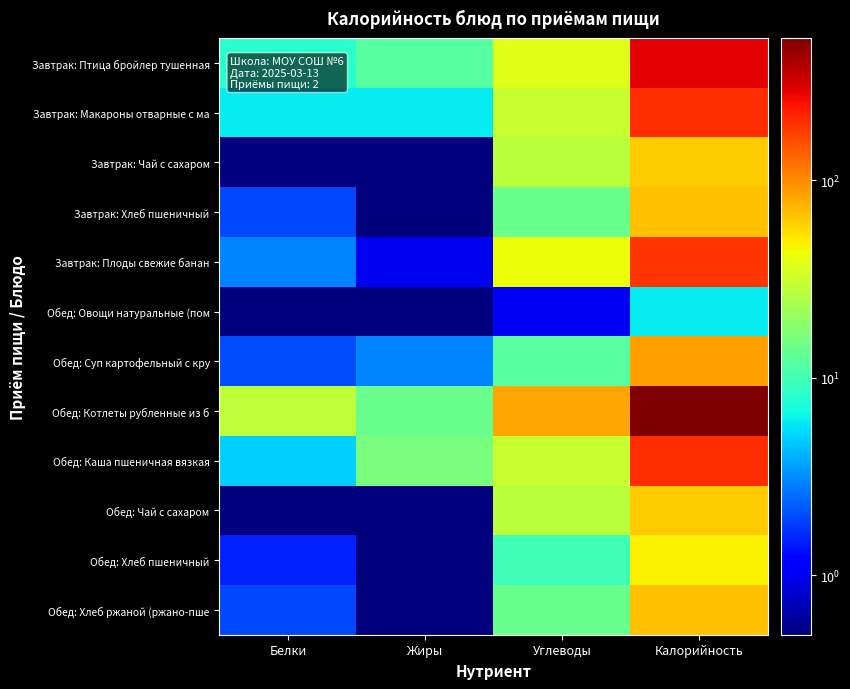

List the series in order of their peak value, highest first.

Обед: Котлеты рубленные из б, Завтрак: Птица бройлер тушенная, Завтрак: Макароны отварные с ма, Обед: Каша пшеничная вязкая, Завтрак: Плоды свежие банан, Обед: Суп картофельный с кру, Завтрак: Хлеб пшеничный, Обед: Хлеб ржаной (ржано-пше, Завтрак: Чай с сахаром, Обед: Чай с сахаром, Обед: Хлеб пшеничный, Обед: Овощи натуральные (пом